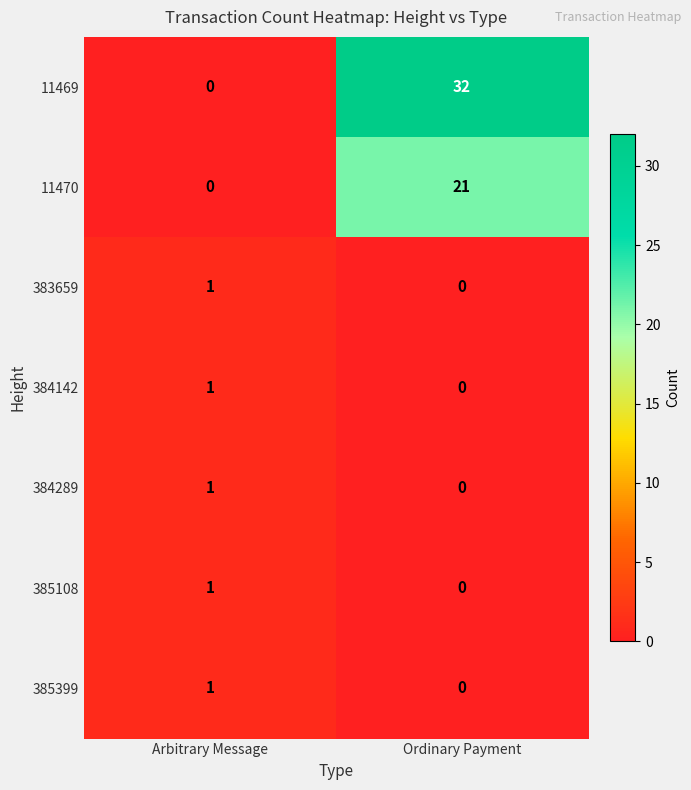

How many categories are shown in the chart?

2